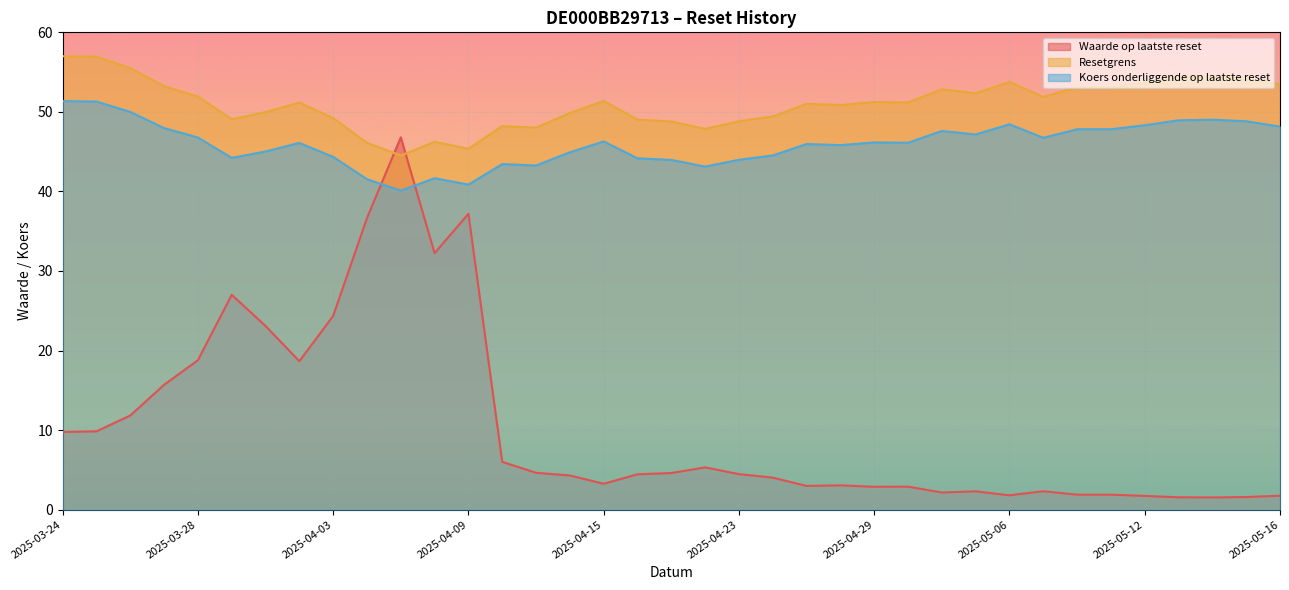

What is the sum of the Koers onderliggende op laatste reset values at 2025-05-16 and 2025-04-11?

91.4